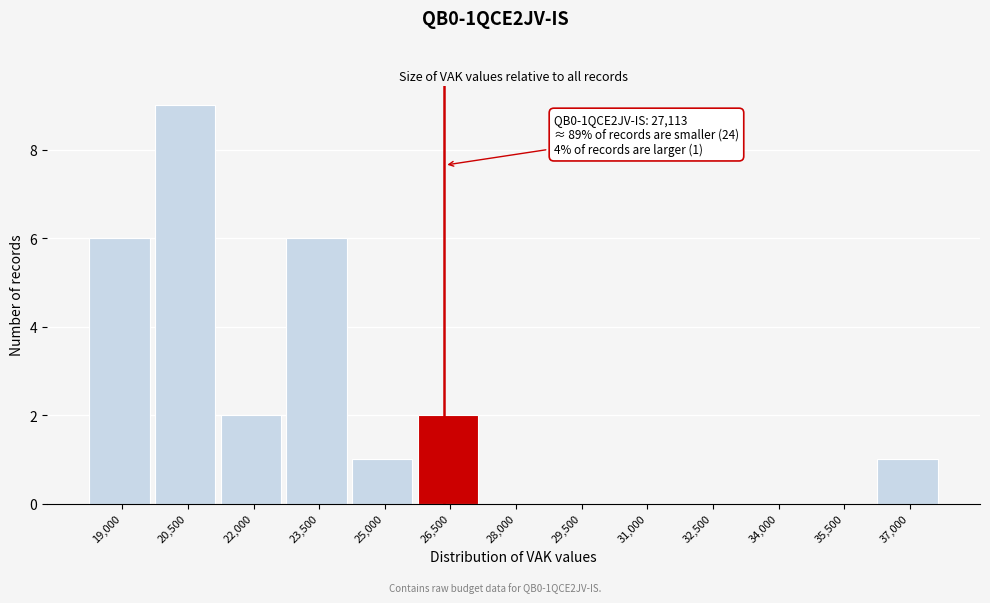

Reading right to left, transcribe all the data shown in this chart.

37,000=1	35,500=0	34,000=0	32,500=0	31,000=0	29,500=0	28,000=0	26,500=2	25,000=1	23,500=6	22,000=2	20,500=9	19,000=6